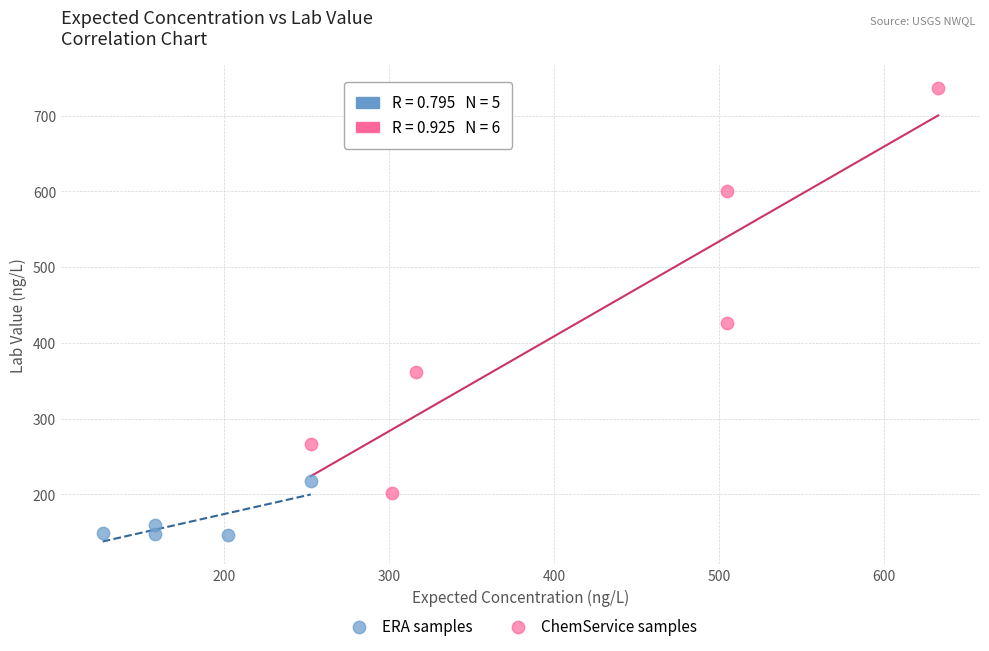

Which series contains the highest Y value?

ChemService samples